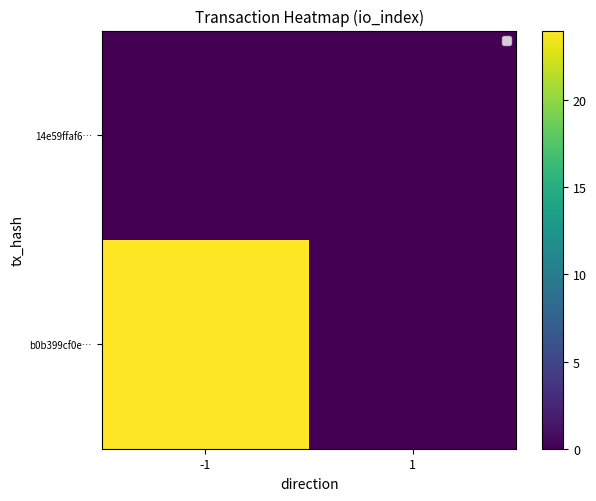

How many data points does each series have?

2